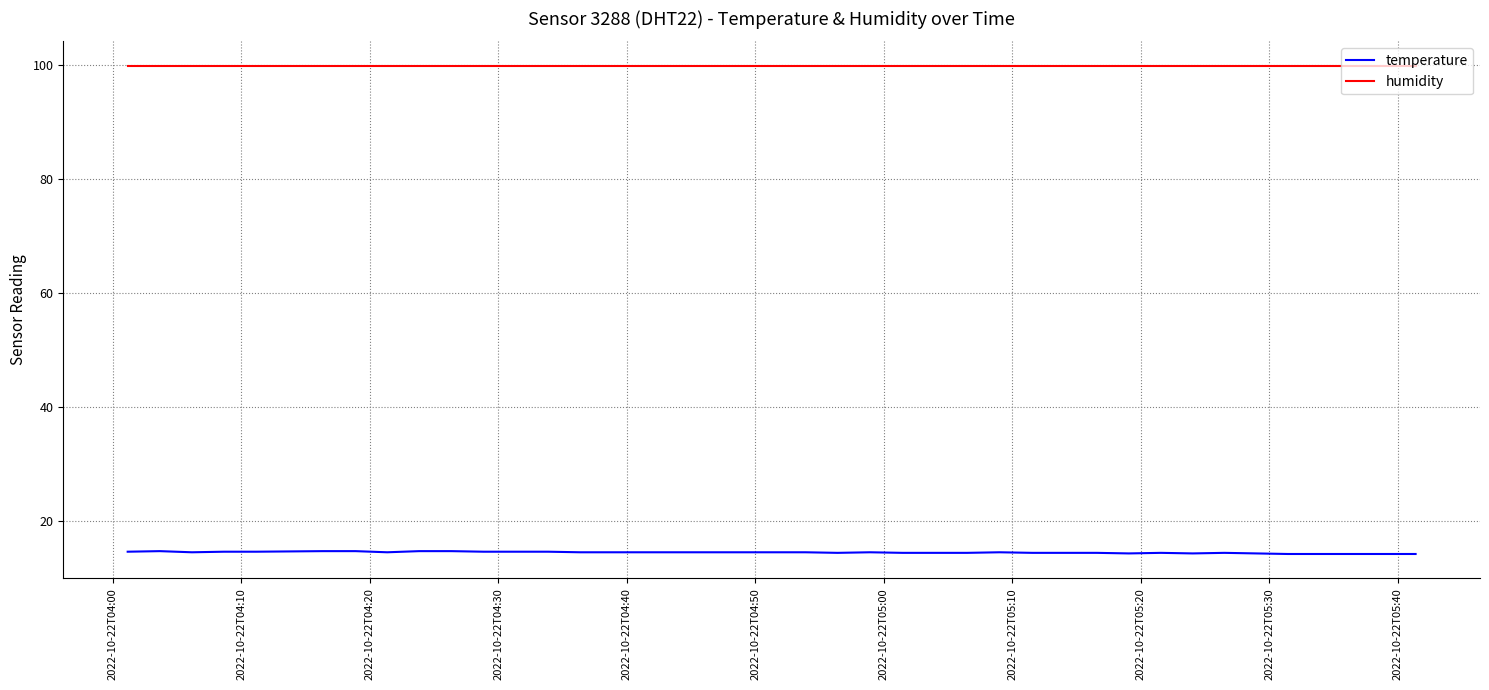

Rank the series by their maximum value, from lowest to highest.

temperature, humidity